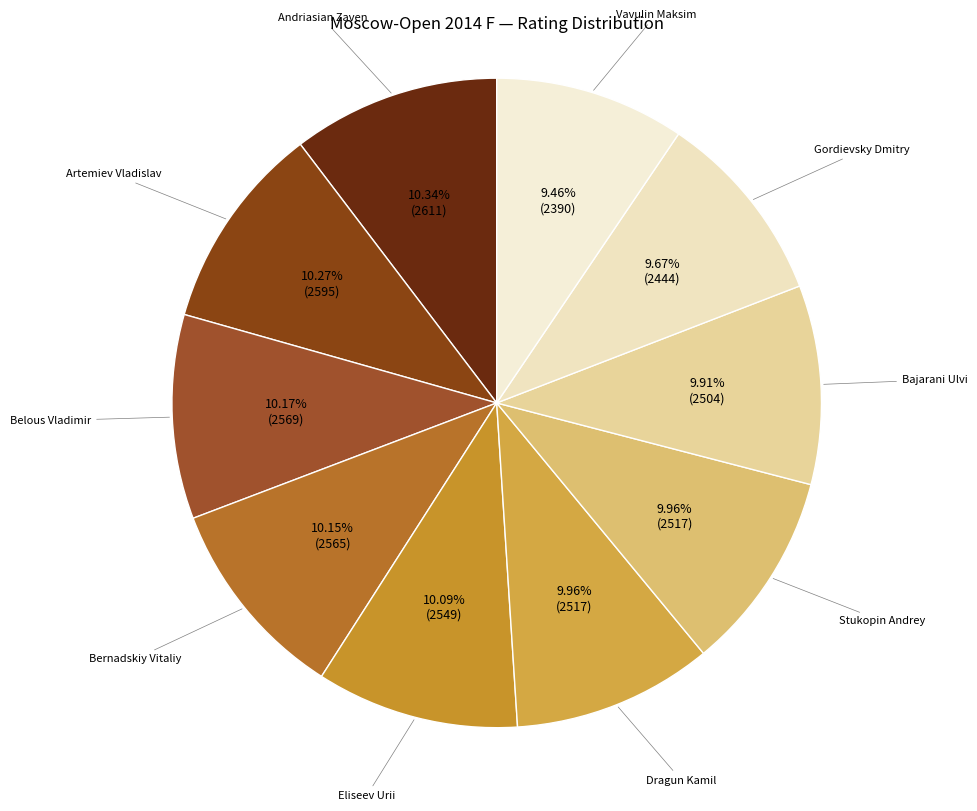

How many slices are in this pie chart?

10